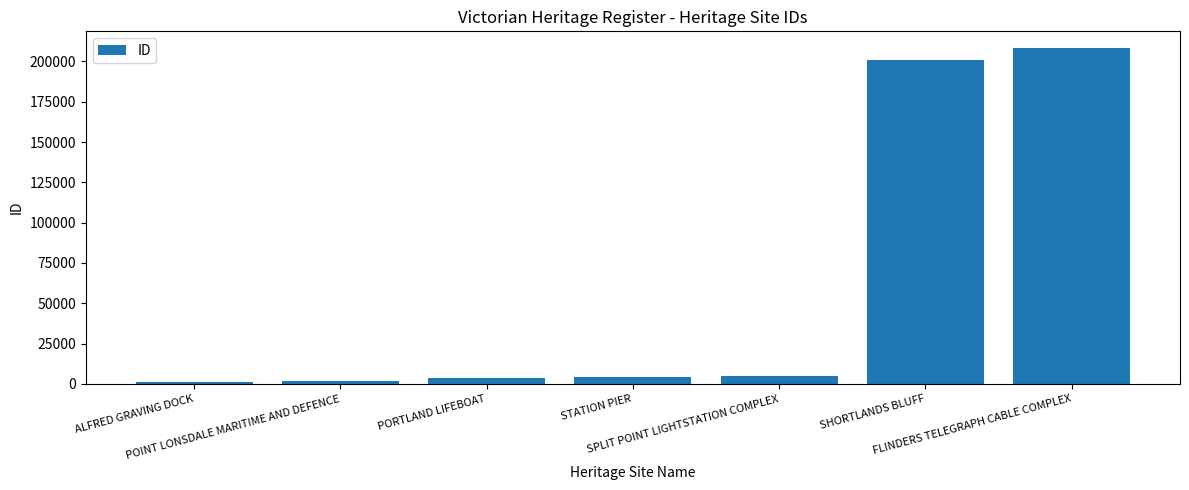

What is the label of the 3rd bar from the right?

SPLIT POINT LIGHTSTATION COMPLEX